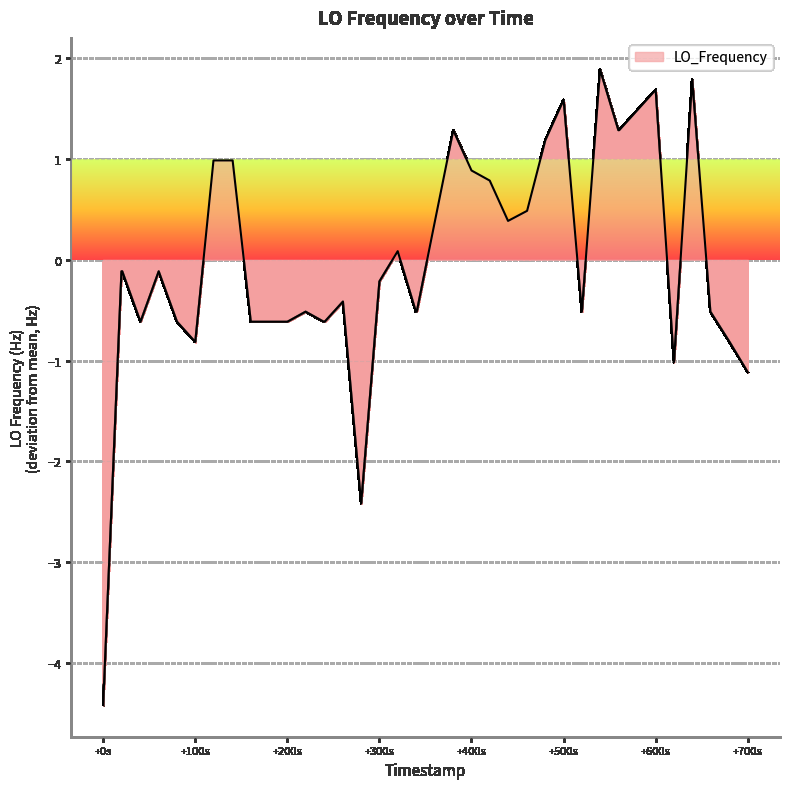

Reading right to left, transcribe all the data shown in this chart.

-1.1	-0.8	-0.5	1.8	-1.0	1.7	1.5	1.3	1.3	1.9	-0.5	1.6	1.2	0.5	0.4	0.8	0.9	1.3	0.4	-0.5	-0.5	0.1	-0.2	-2.4	-0.4	-0.6	-0.6	-0.5	-0.6	-0.6	-0.6	1.0	1.0	-0.8	-0.6	-0.1	-0.6	-0.1	-0.1	-4.4